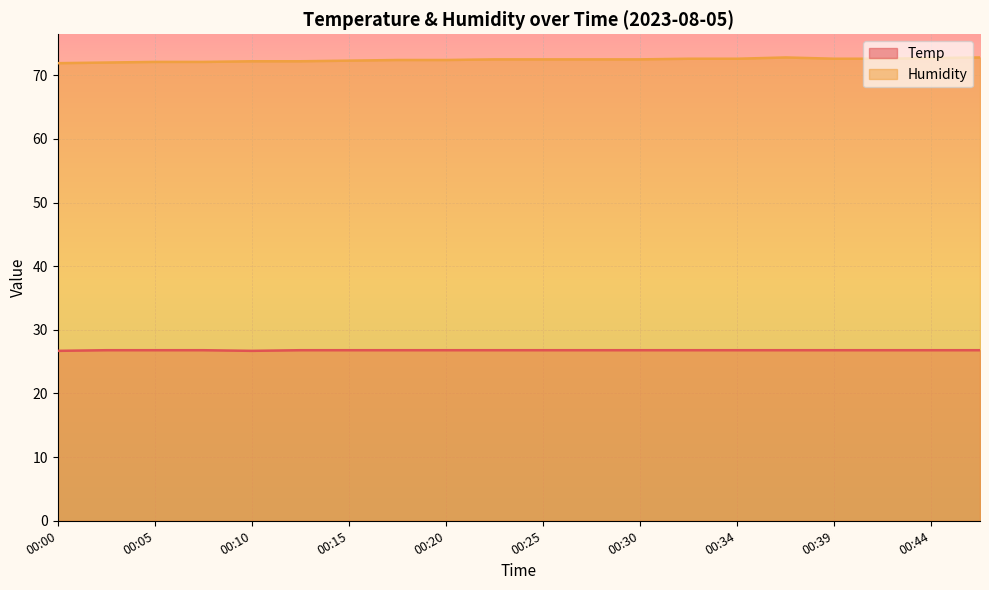

Rank the series by their maximum value, from lowest to highest.

Temp, Humidity